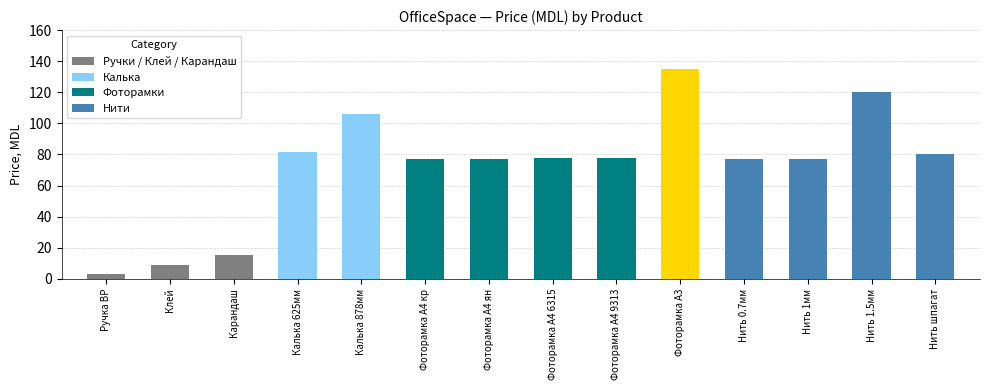

Are the bars horizontal?

No